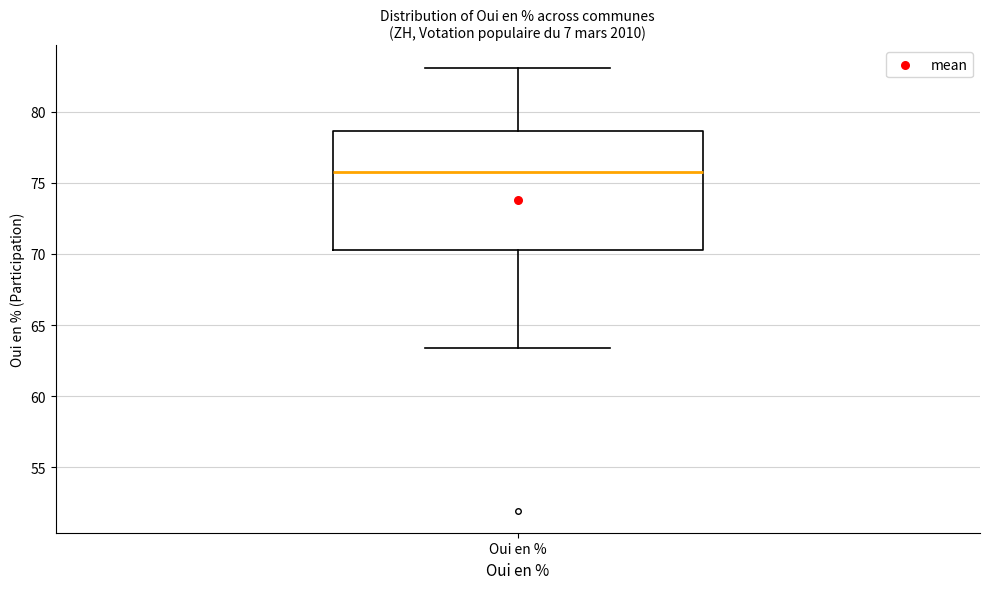

Transcribe this box plot: give where the median line is, the range the box spans, and where the two whiskers end, as read against the y-axis. The values are not printed on the chart, so give them approximately, as read against the axis.

median 76.0, box 70.5 to 78.5, whiskers 63.5 to 83.0